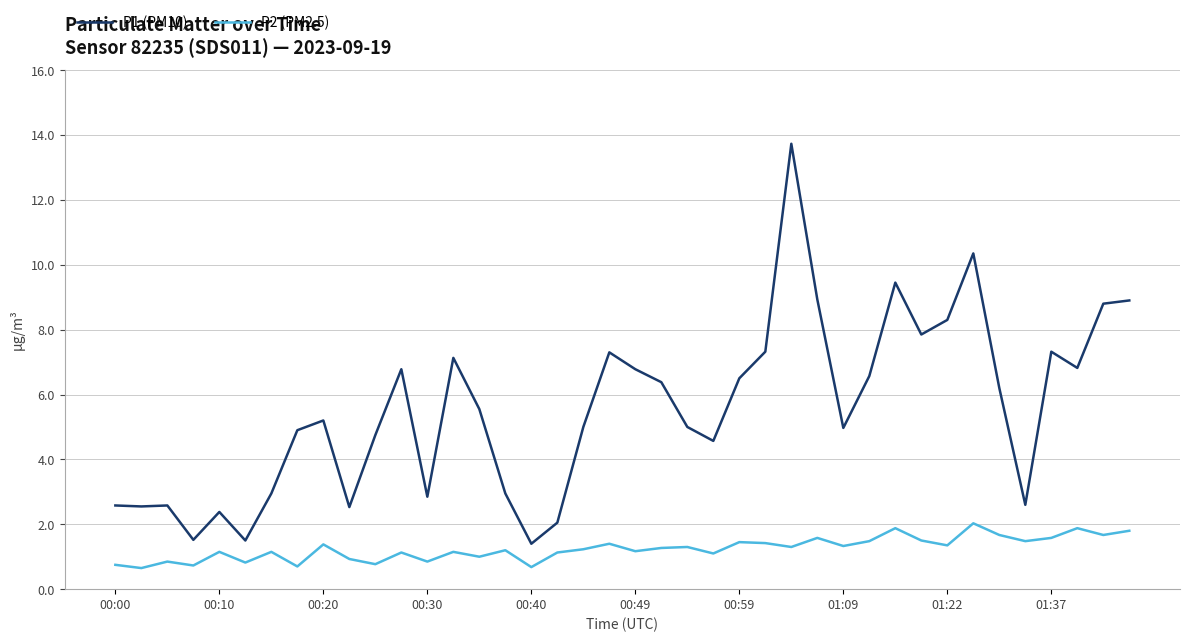

What is the maximum value shown in the chart?

13.7